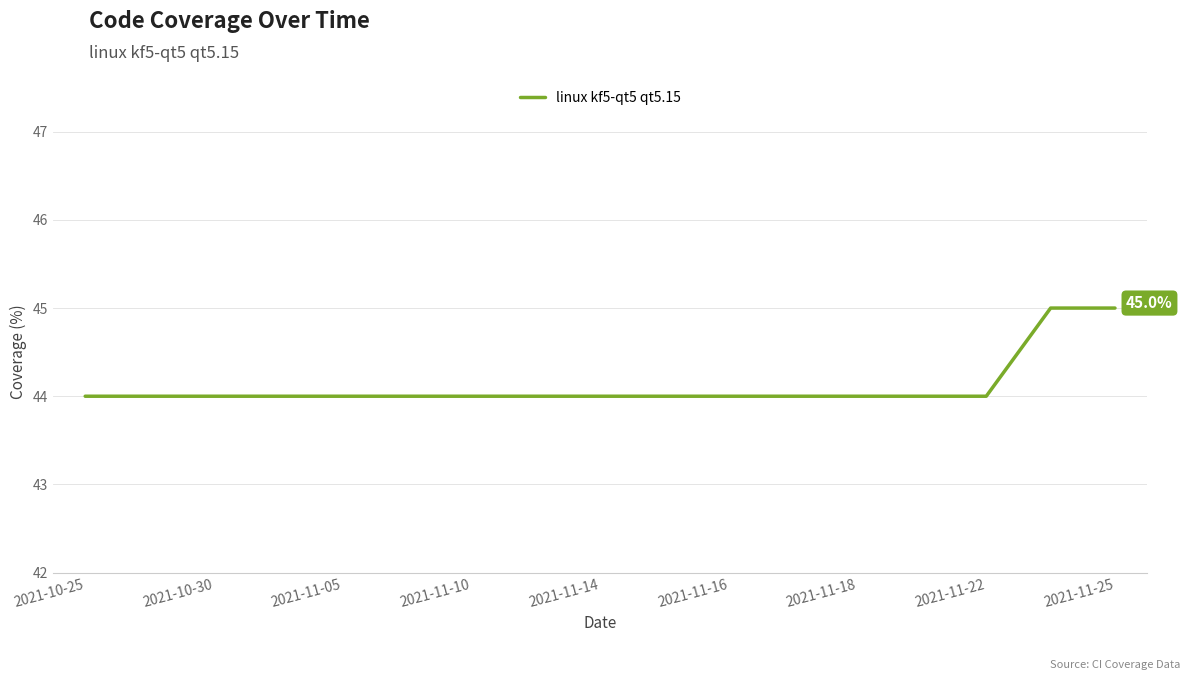

What is the smallest value displayed?

44